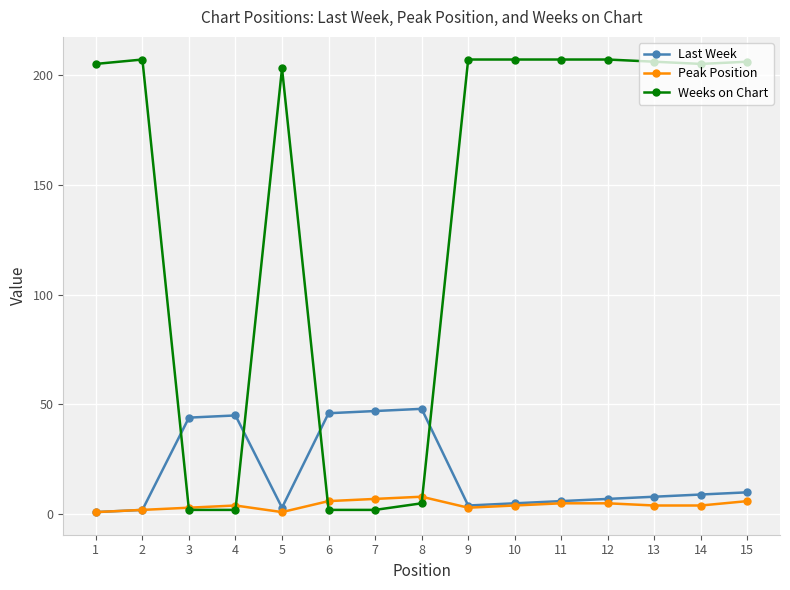

Which series has the largest range (max minus min)?

Weeks on Chart